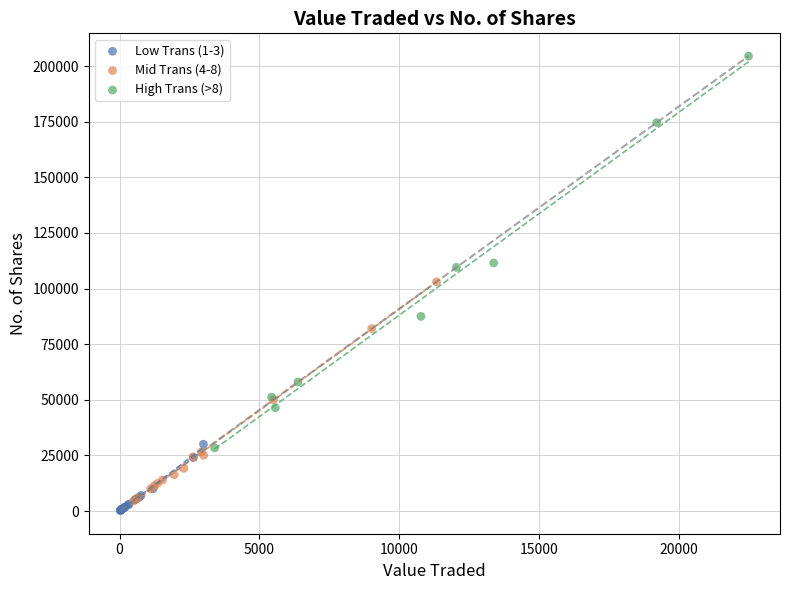

Which series has the widest spread of Y values?

High Trans (>8)